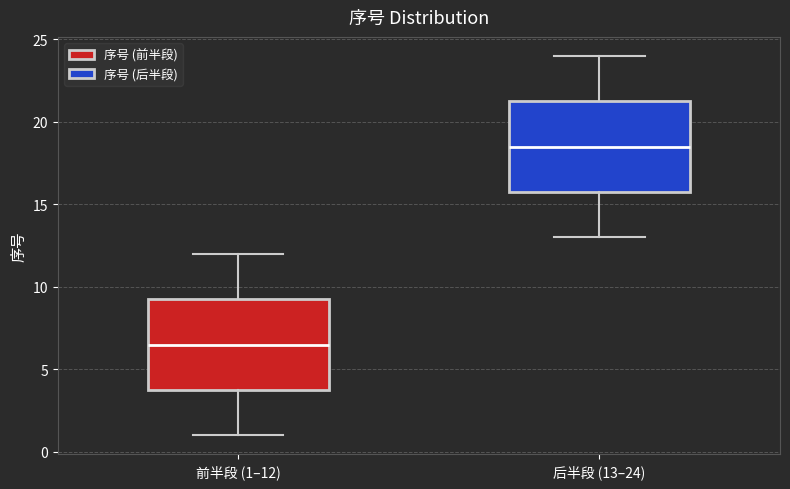

Which box has the highest median line?

后半段 (13–24)